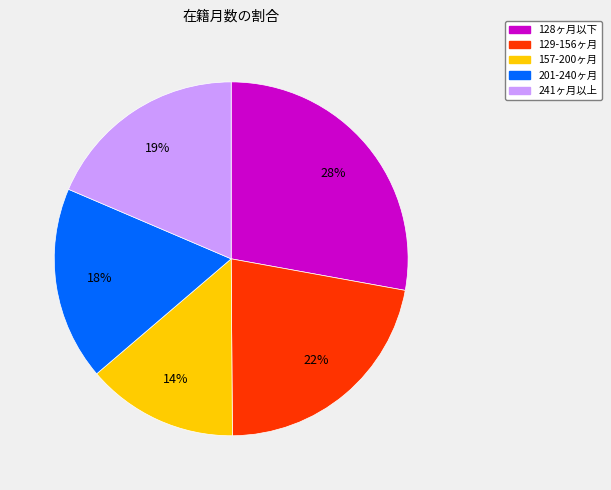

How many segments does this pie chart have?

5